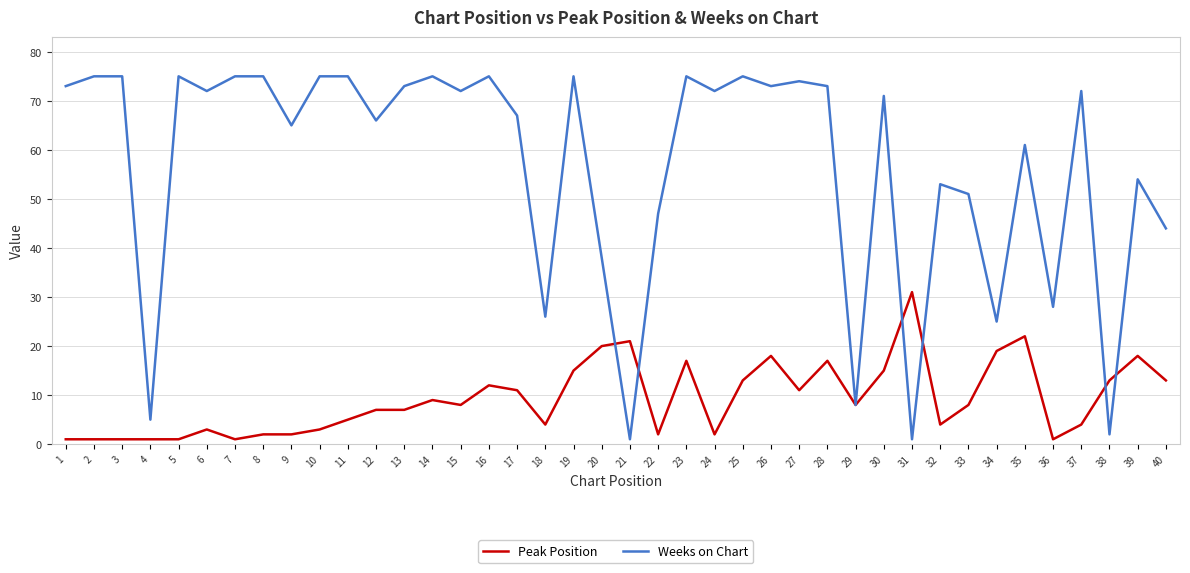

At 3, list the series in order from smallest to largest.

Peak Position, Weeks on Chart